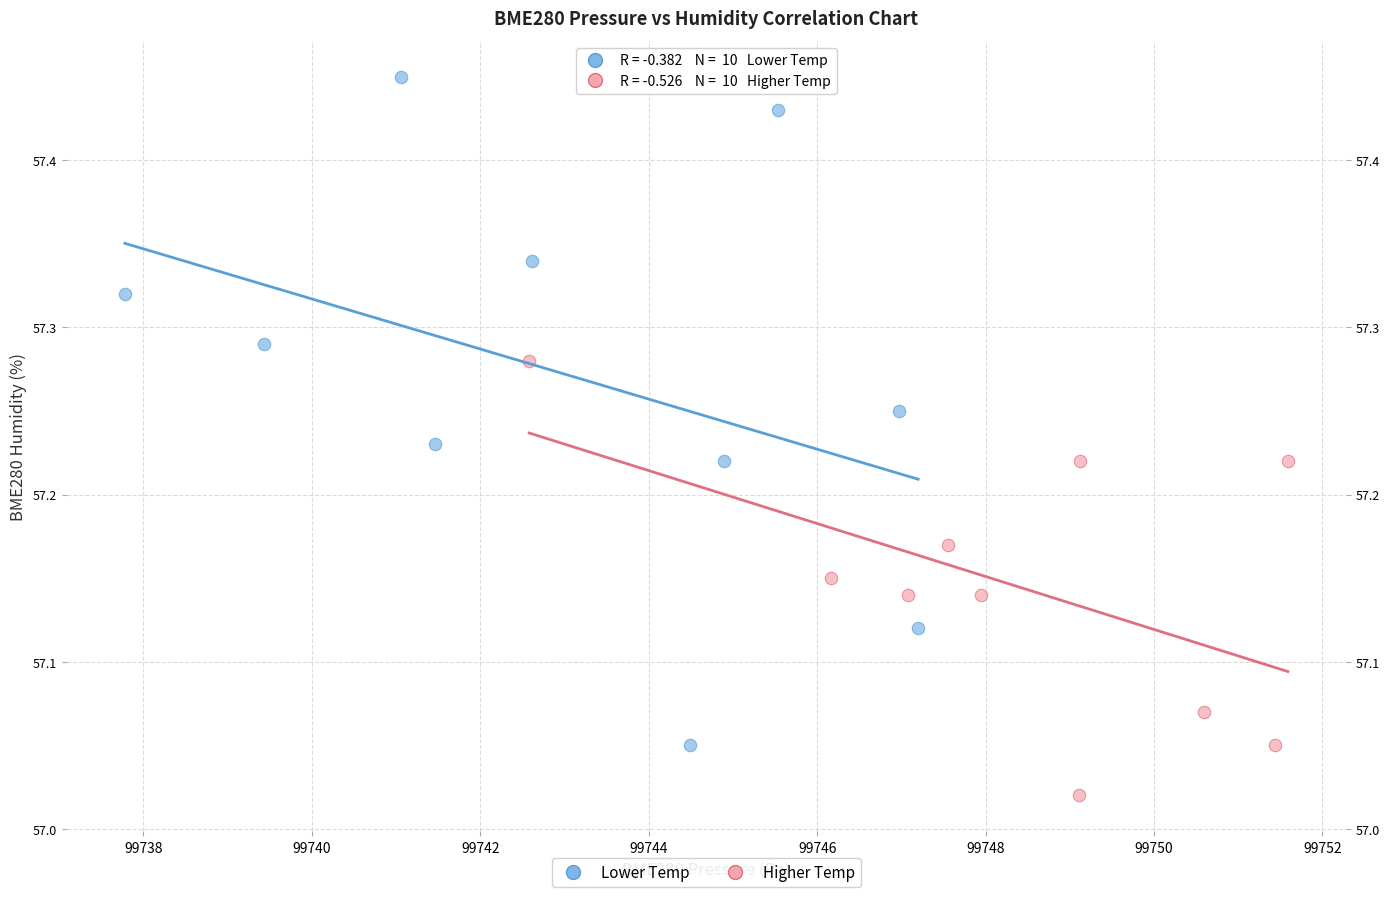

Which series reaches the maximum Y coordinate?

Lower Temp